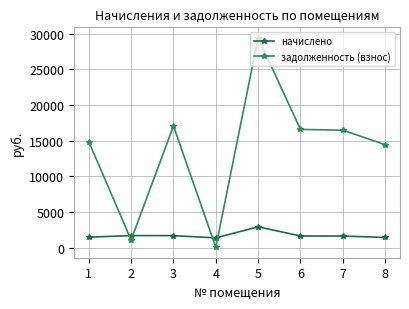

What is the greatest value displayed?

29416.2